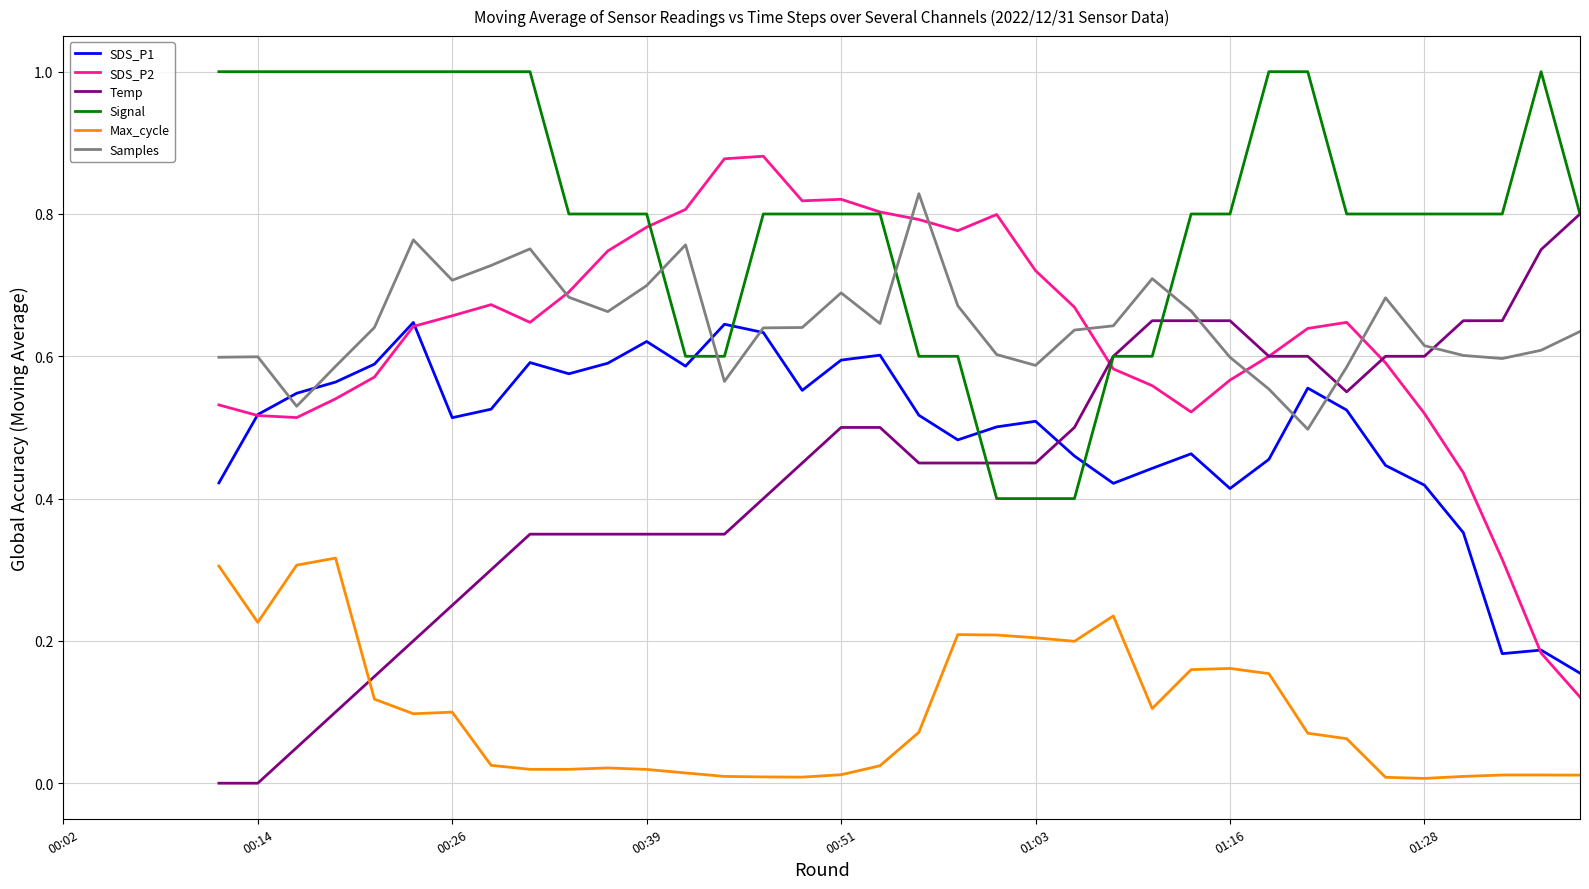

Which series has the largest total across all categories?

Signal